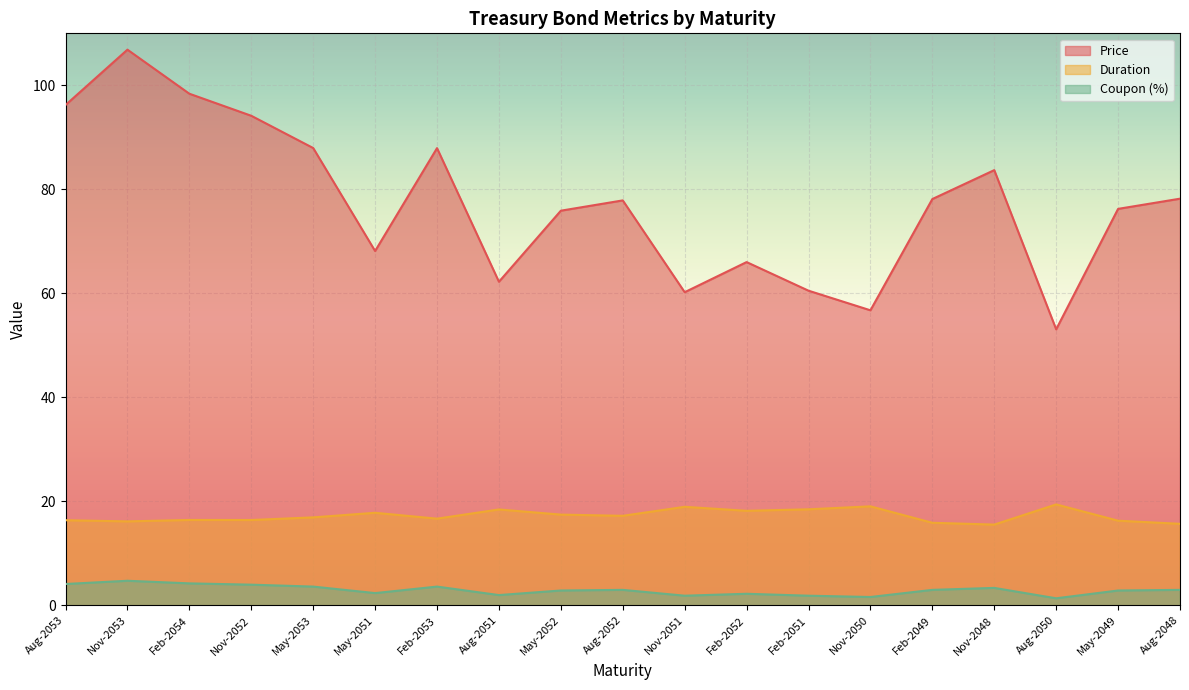

True or false: Price has a value of 23.2 at Aug-2050.

False